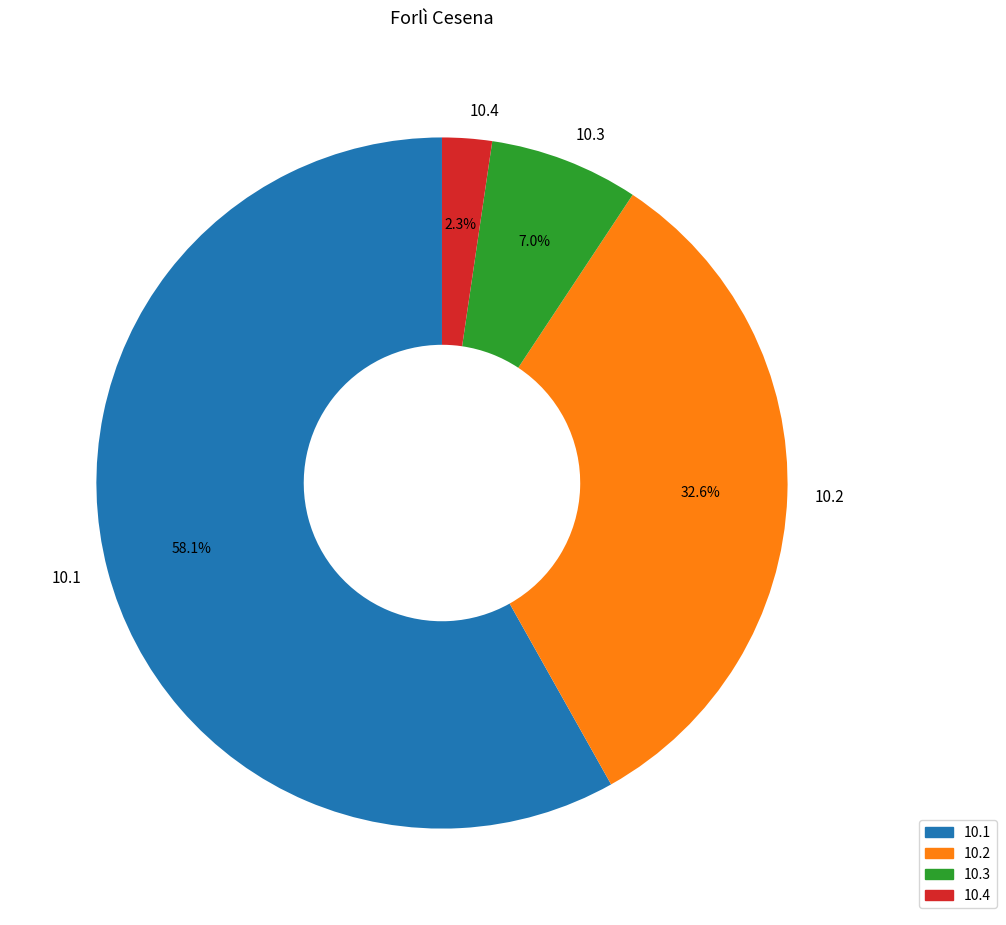

Which category accounts for the majority?

10.1